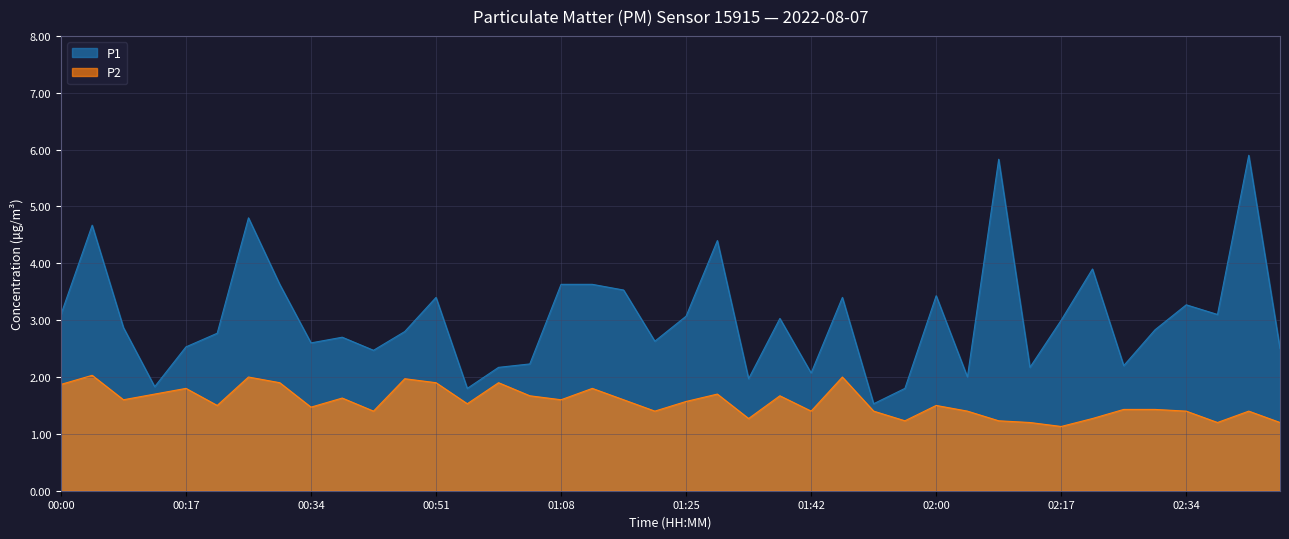

Does the chart have visible grid lines?

Yes